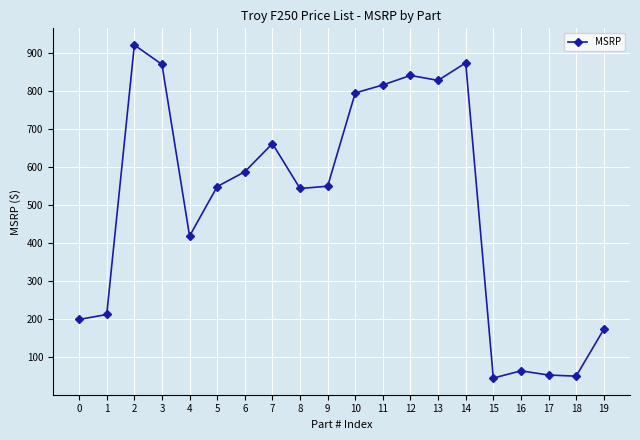

What is the ratio of the value at 13 to the value at 8?

1.5